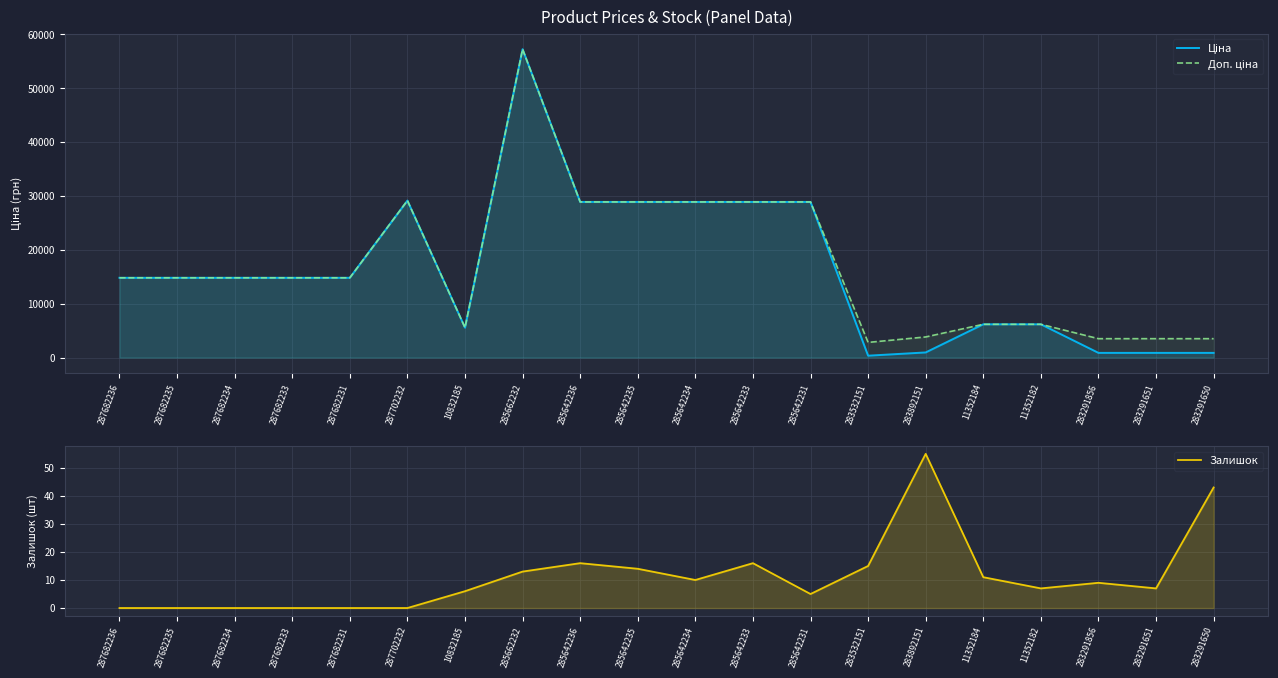

Is it true that Ціна equals 14817.6 at 287682231?

True